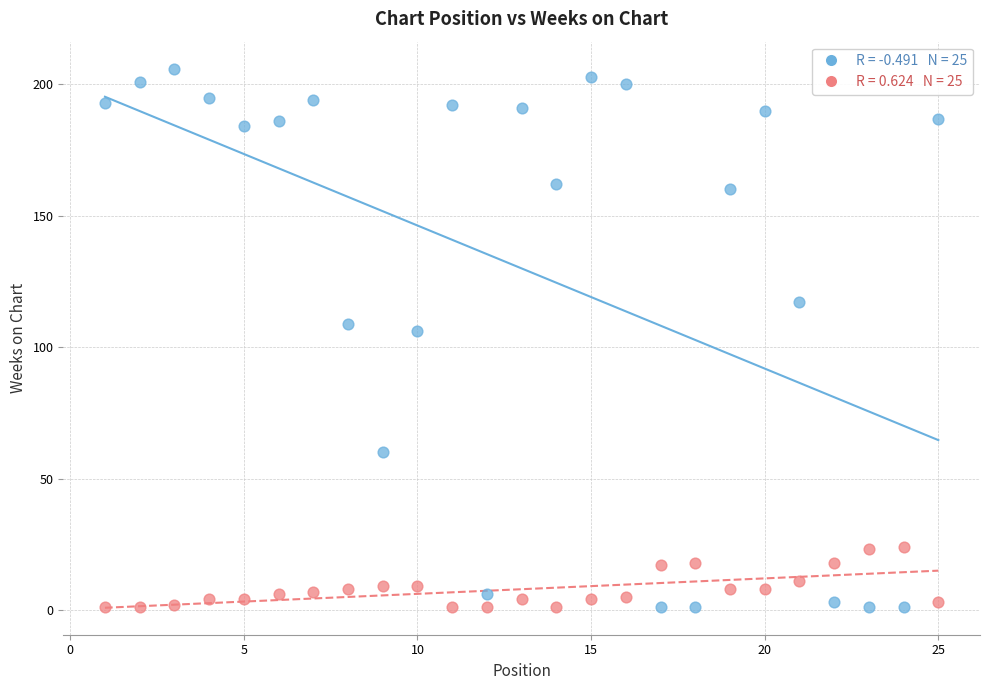

Across all data points, what is the range of X values (max minus min)?

24